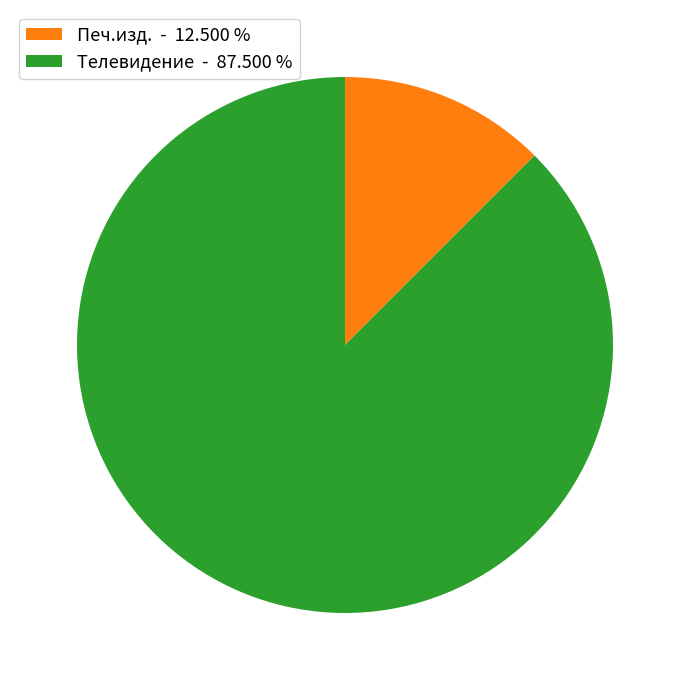

Is there any slice that represents more than half of the pie?

Yes